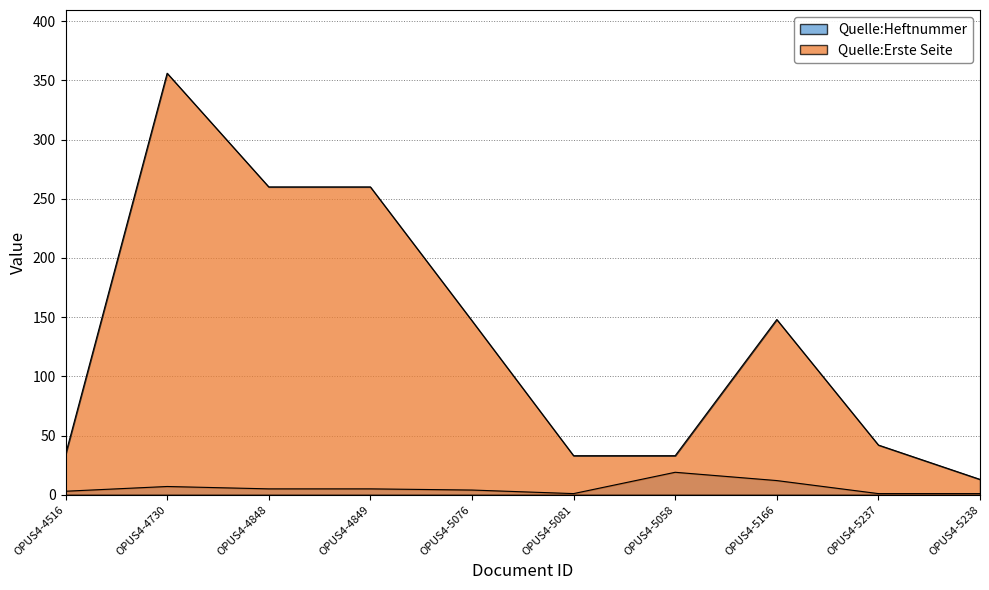

How many data points in Quelle:Erste Seite are less than 147?

5